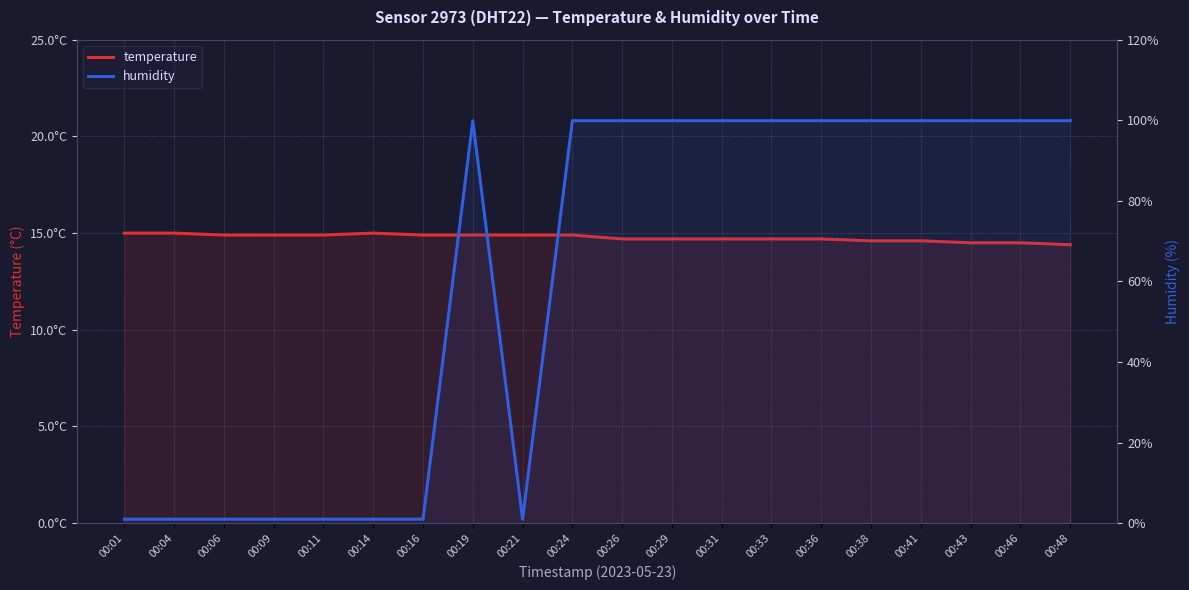

True or false: humidity has more than 0 points higher than both neighbors.

True